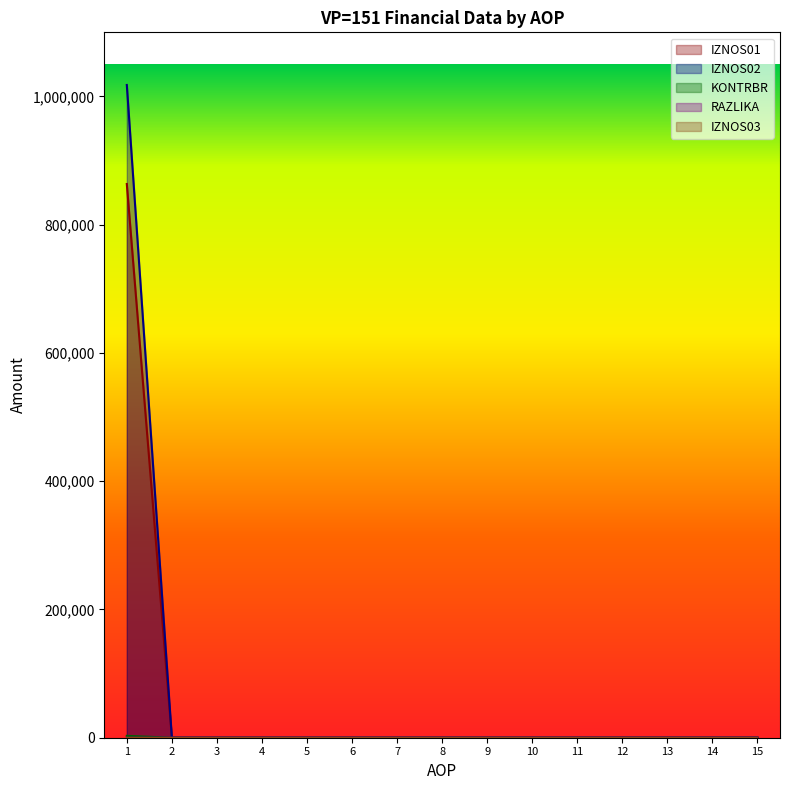

Which series has the largest range (max minus min)?

IZNOS02